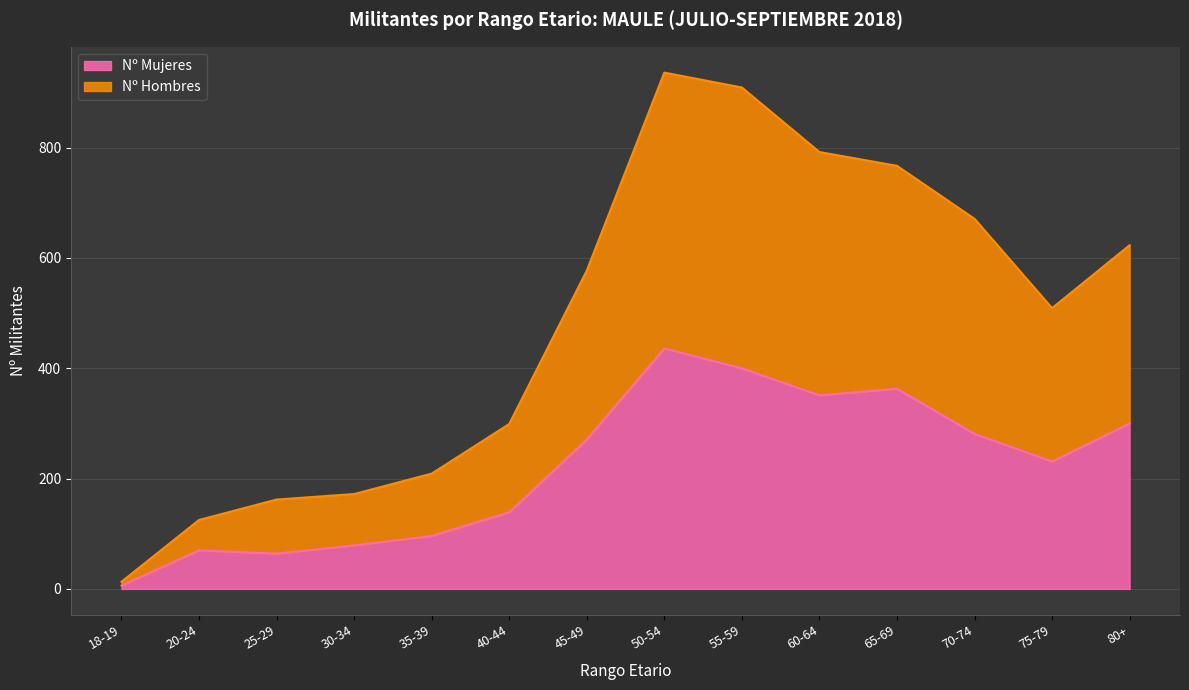

At which category does the chart reach its peak across all series?

50-54